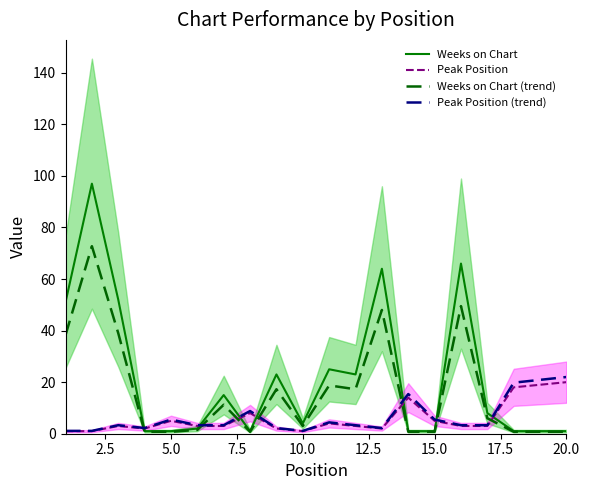

True or false: Peak Position and Weeks on Chart cross at least once.

True